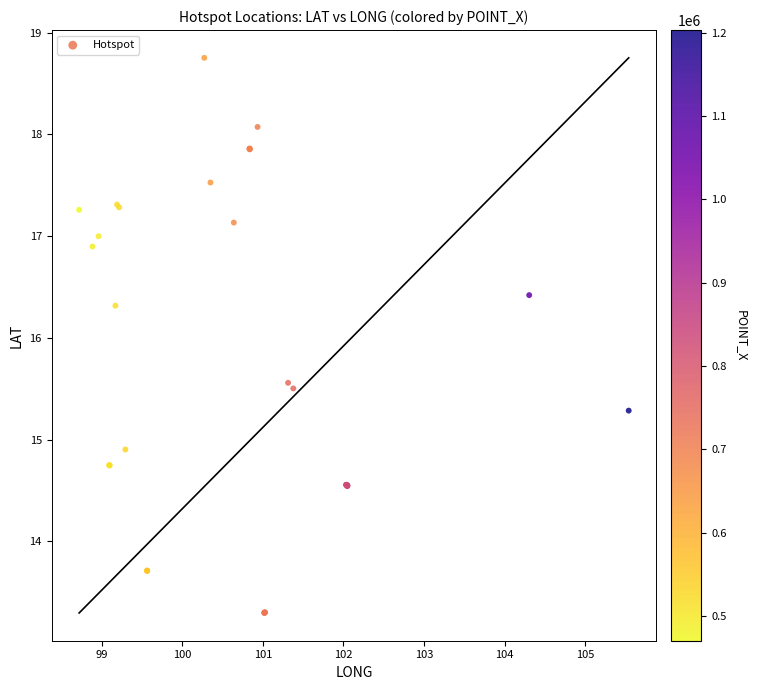

What Y value in the scatter plot is closest to 16?

16.3